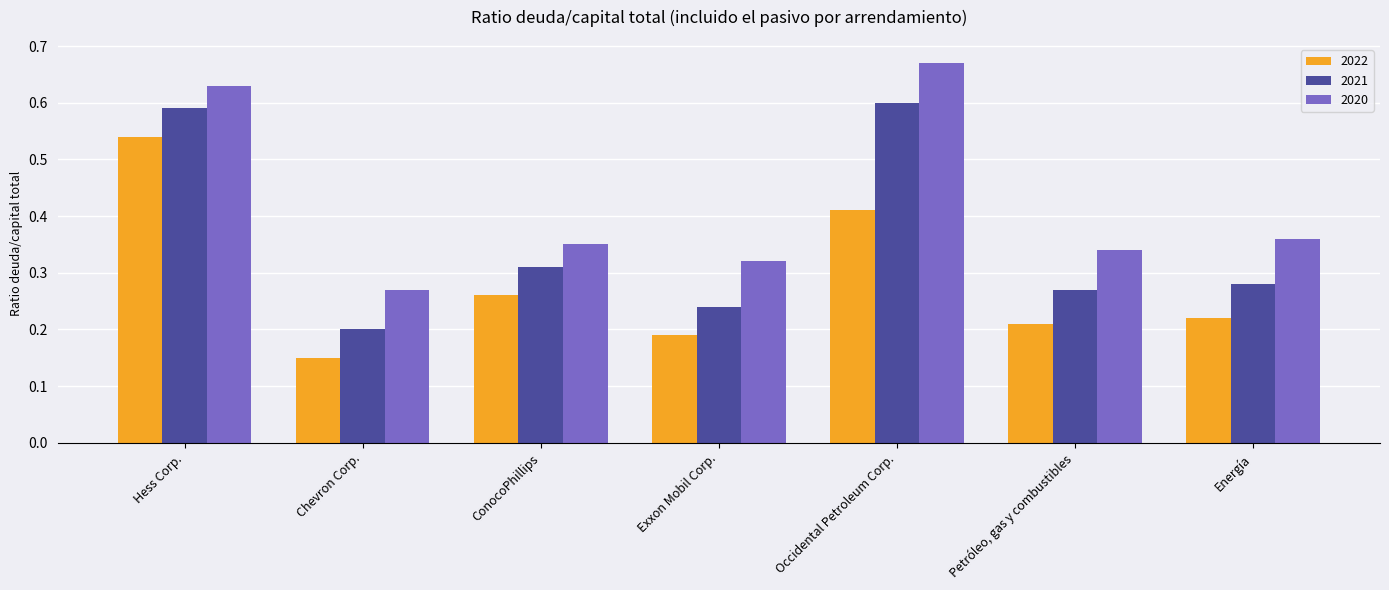

At which category is the sum across all series the highest?

Hess Corp.